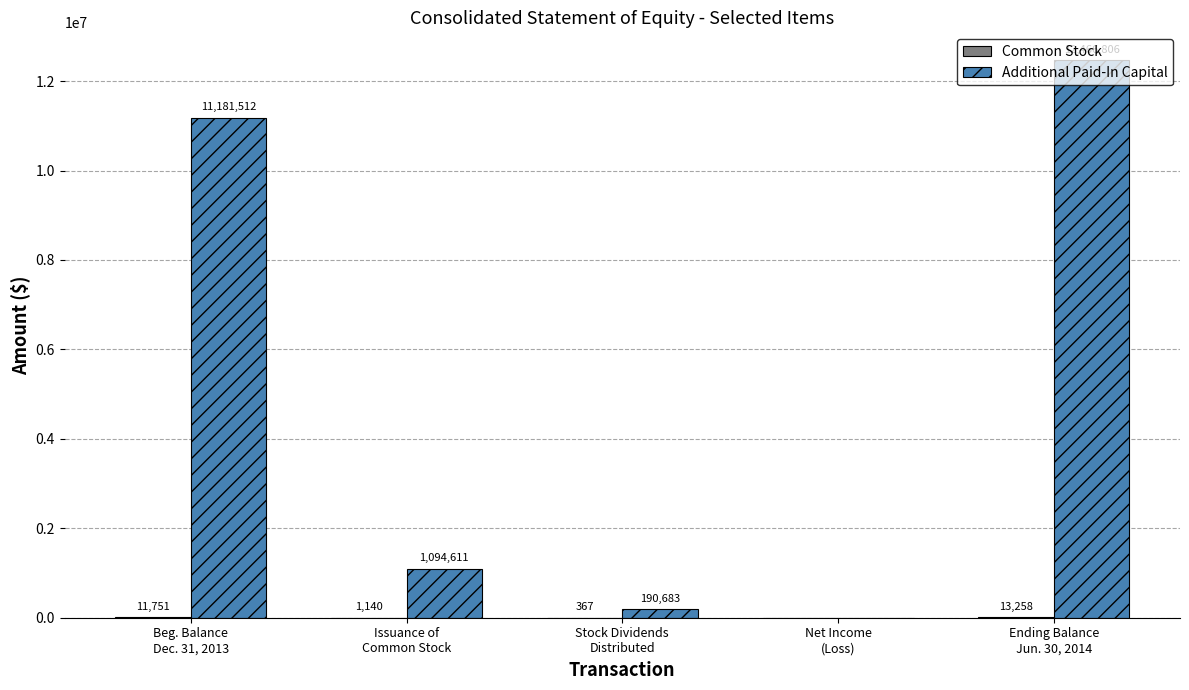

Which series has the largest total across all categories?

Additional Paid-In Capital